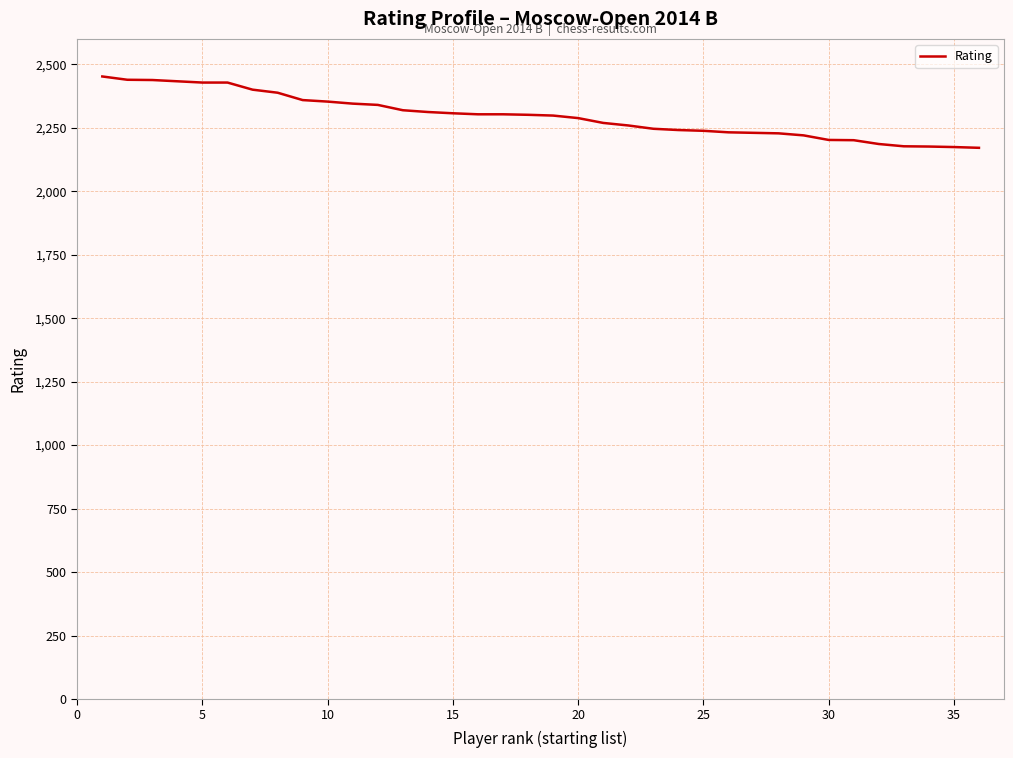

What is the minimum value shown in the chart?

2171